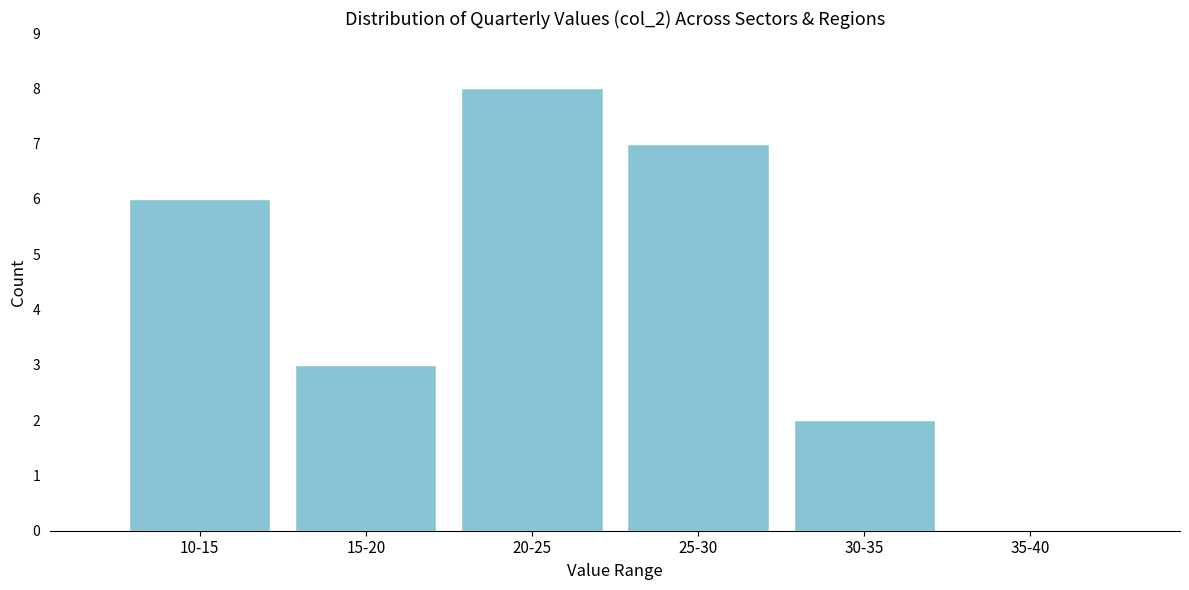

Reading right to left, what are all the values shown in this chart?

35-40=0	30-35=2	25-30=7	20-25=8	15-20=3	10-15=6